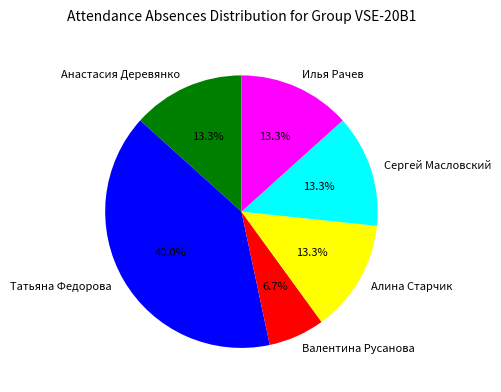

To the nearest percent, what percentage of the pie is Сергей Масловский?

13%